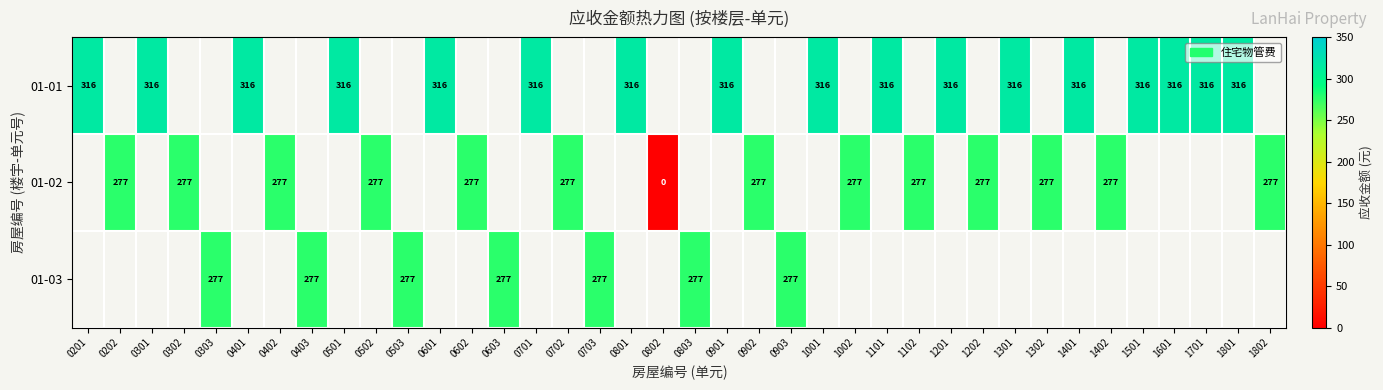

What is the greatest value displayed?

316.4